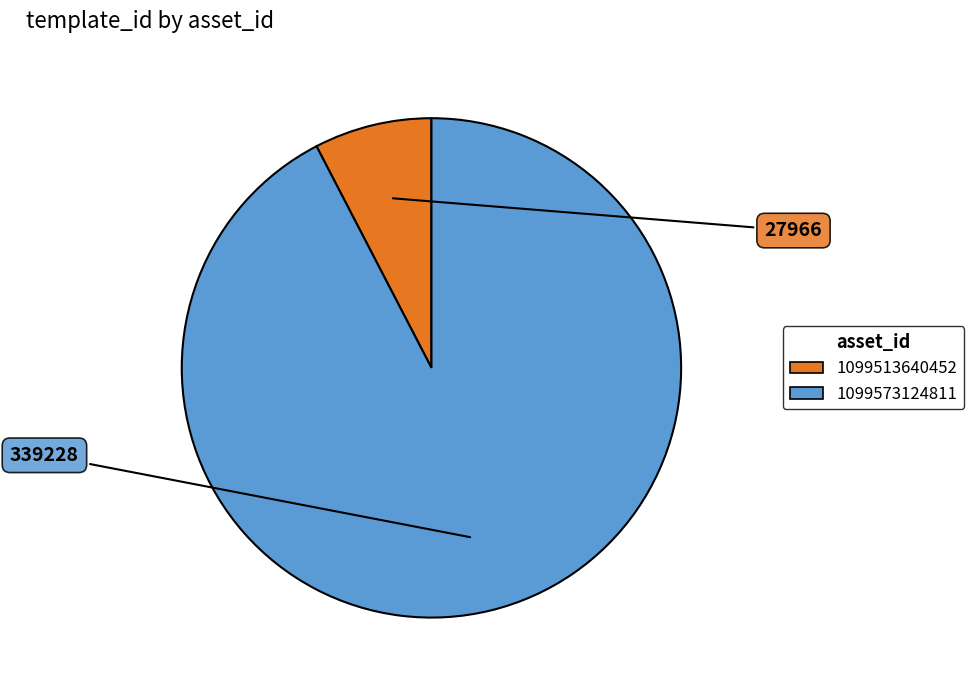

Which slice is the smallest?

1099513640452